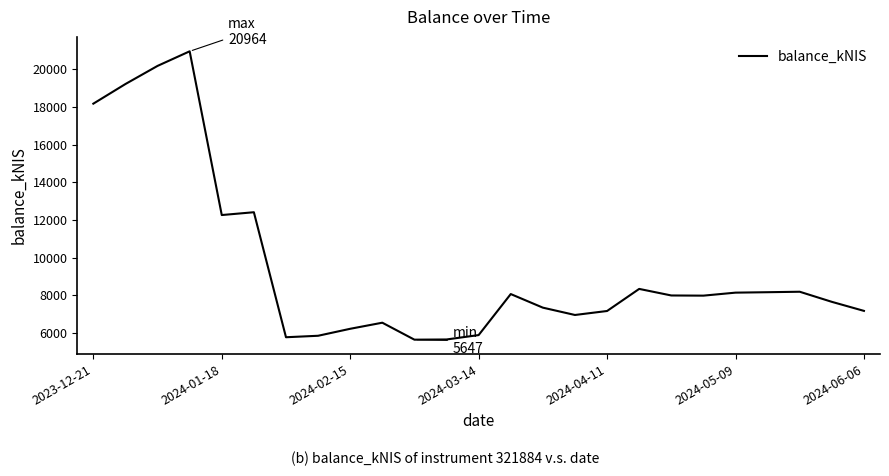

What is the difference between the maximum and minimum values?

15316.1